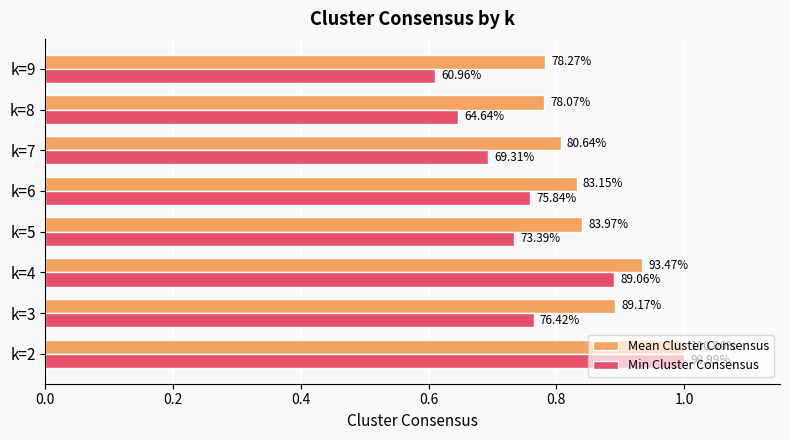

Rank the series by their average value, from lowest to highest.

Min Cluster Consensus, Mean Cluster Consensus